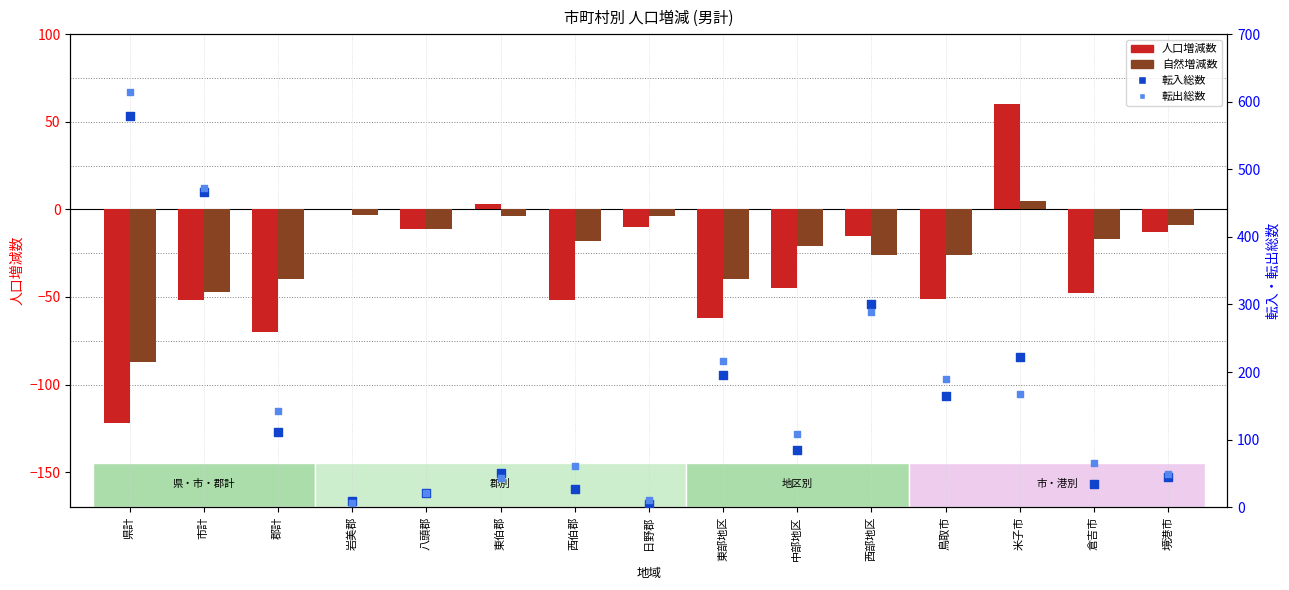

Which series contains the highest Y value?

転出総数